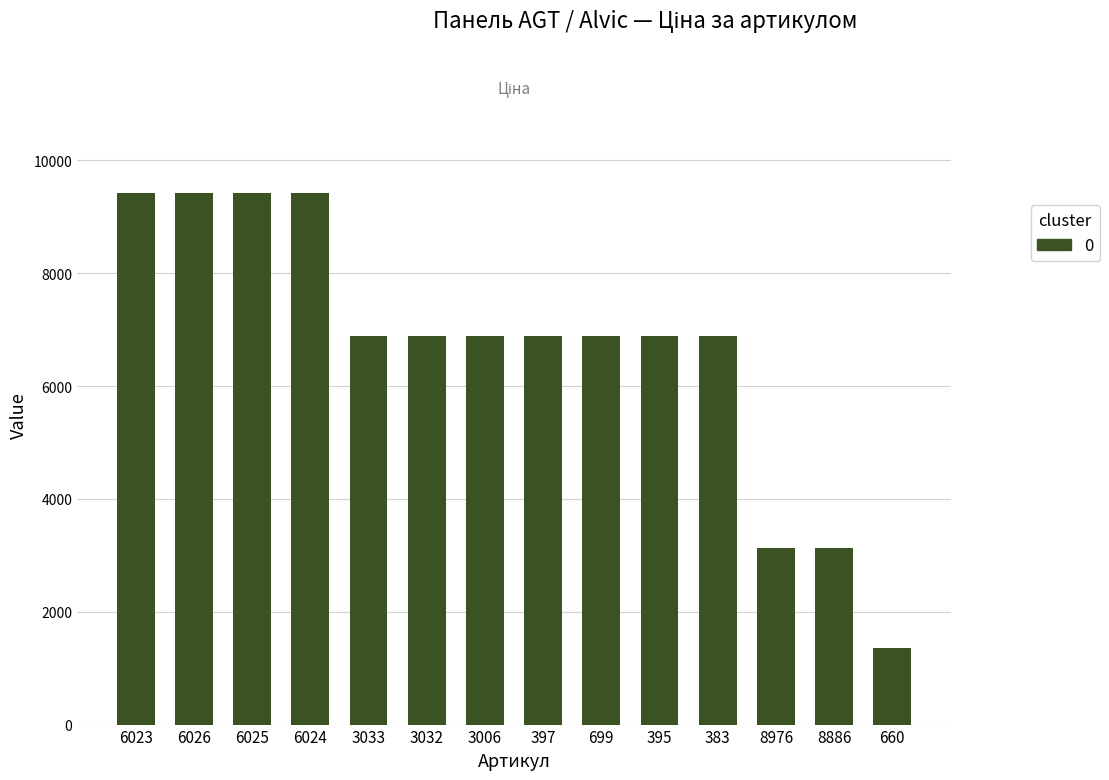

What is the label of the 6th bar from the right?

699